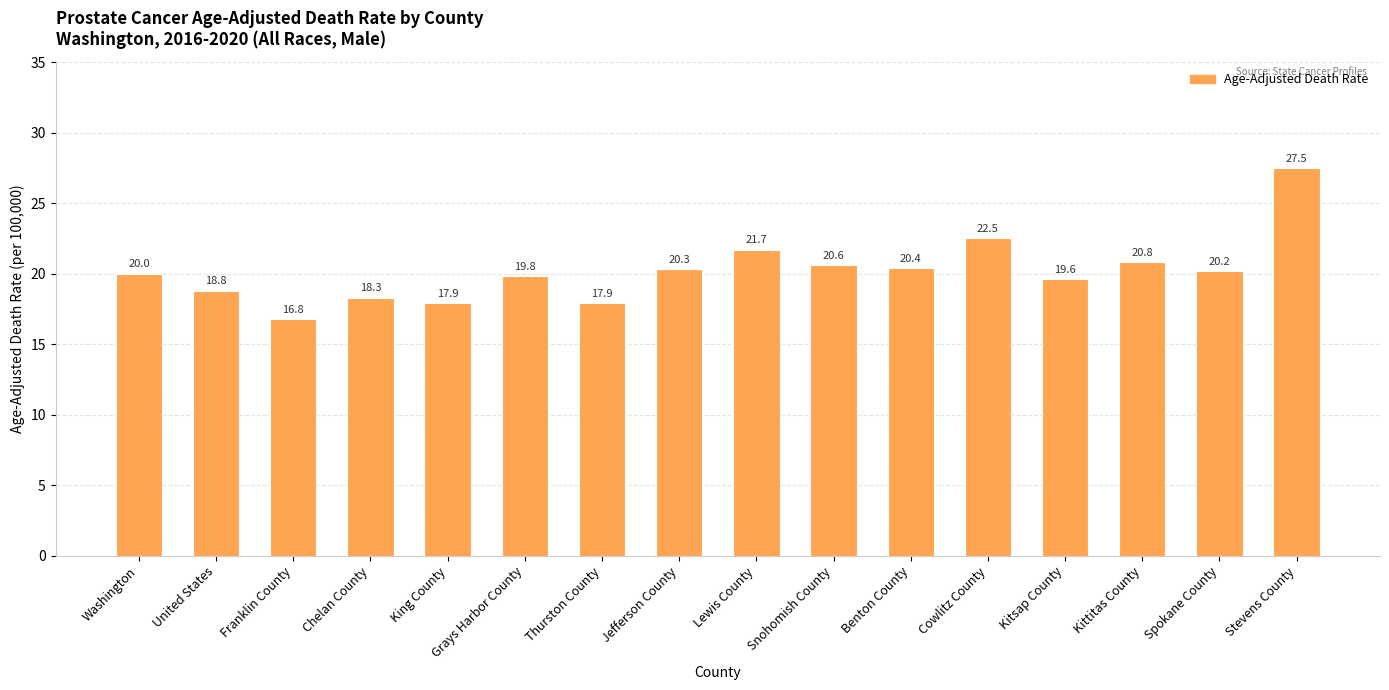

How many data points does each series have?

16